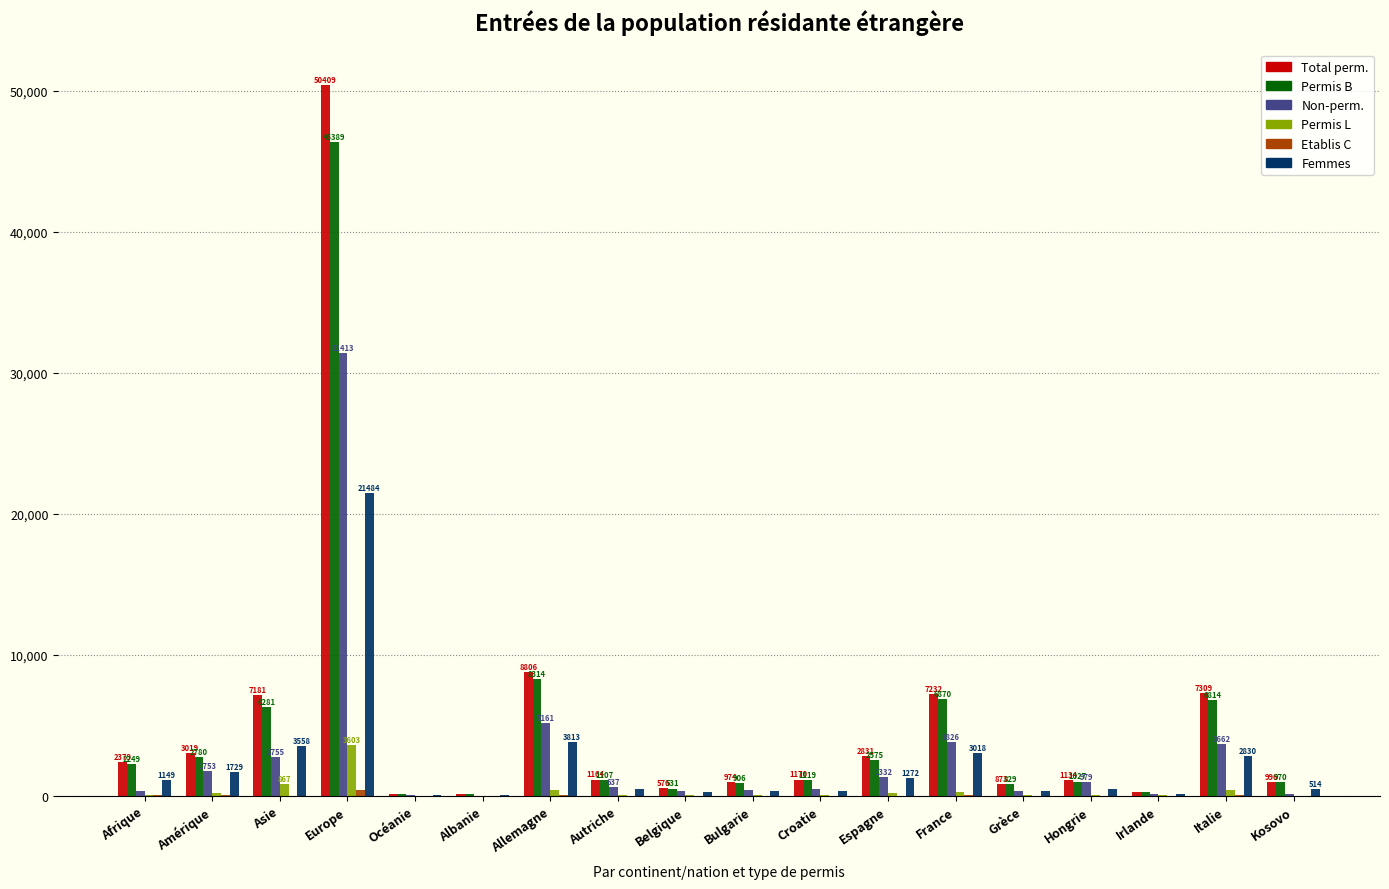

Where is Permis B nearest to the value 23262?

Allemagne